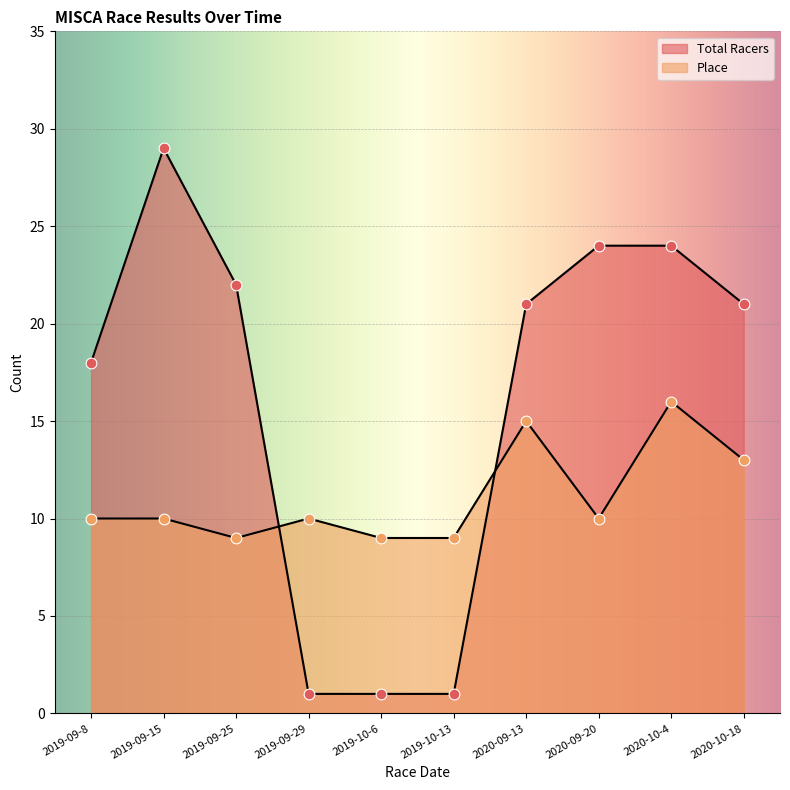

At which category is the sum across all series the highest?

2020-10-4